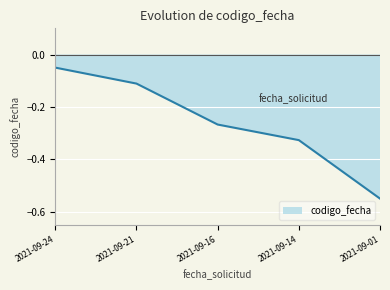

Is it true that the value at 2021-09-16 is -0.1?

False